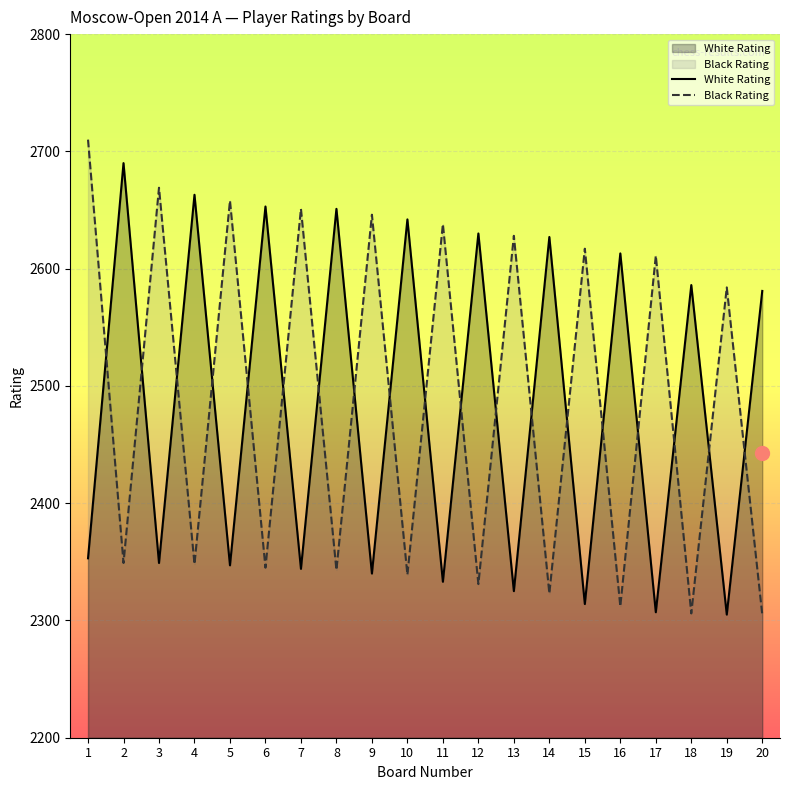

What is the difference between the maximum and second lowest values in the White Rating series?

383